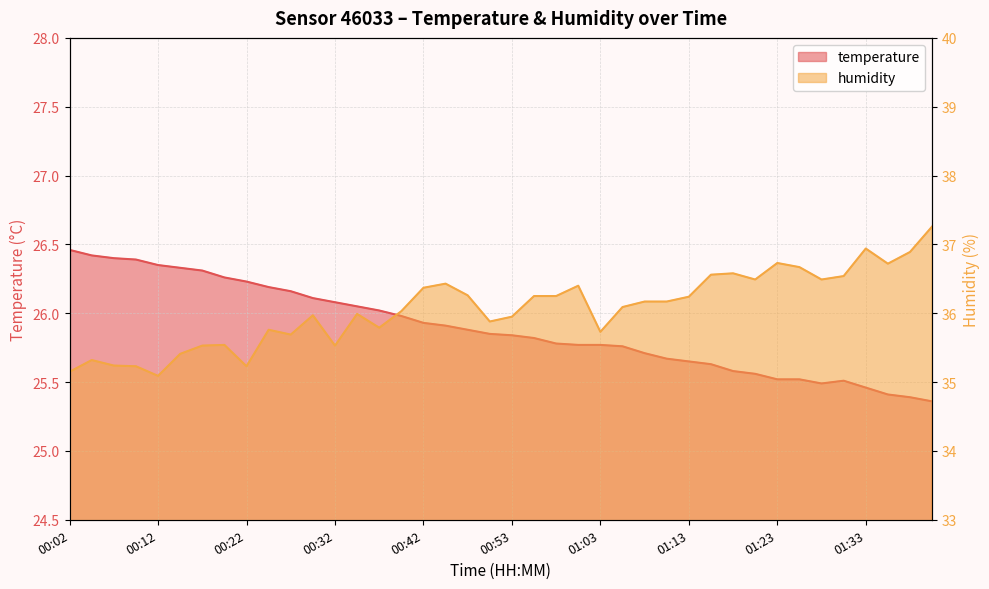

What is the highest value of the humidity series?

37.3